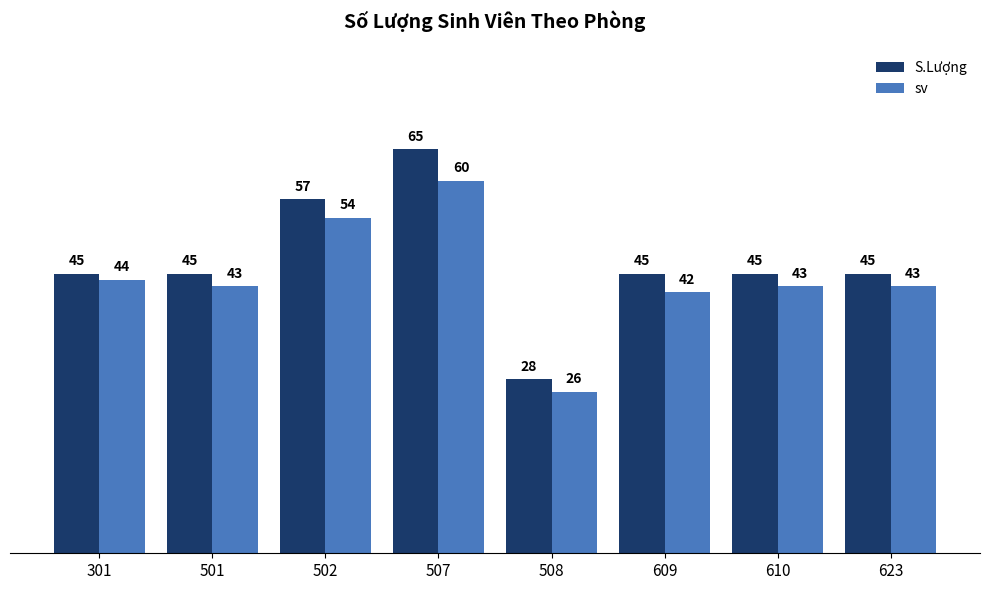

Between 501 and 502, which series saw the biggest shift?

S.Lượng